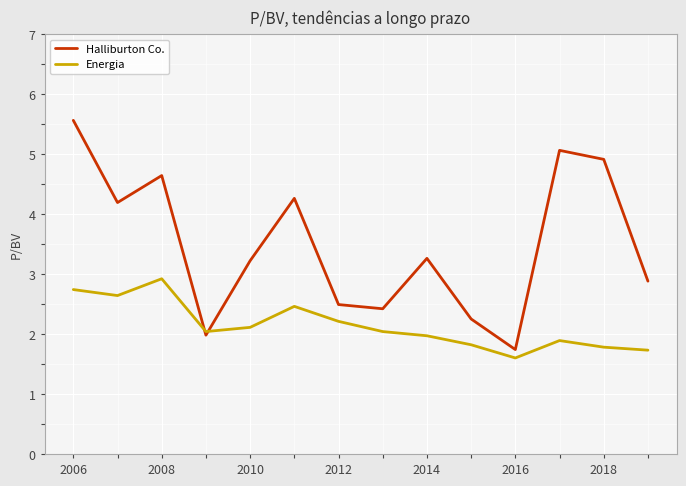

Which series has the widest spread of values?

Halliburton Co.